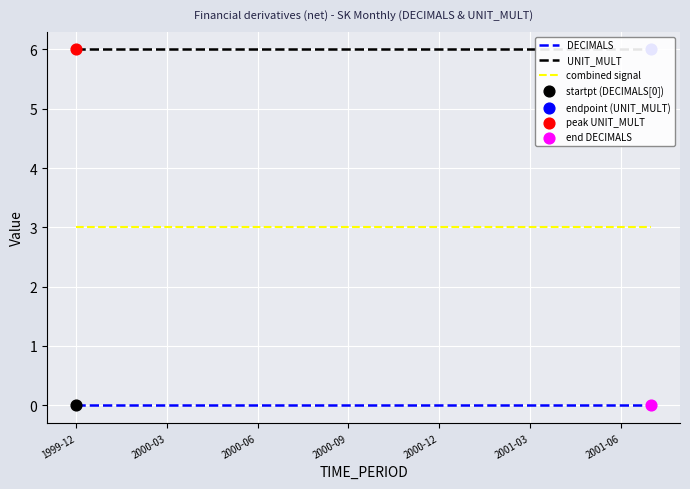

Which series reaches the minimum Y coordinate?

DECIMALS